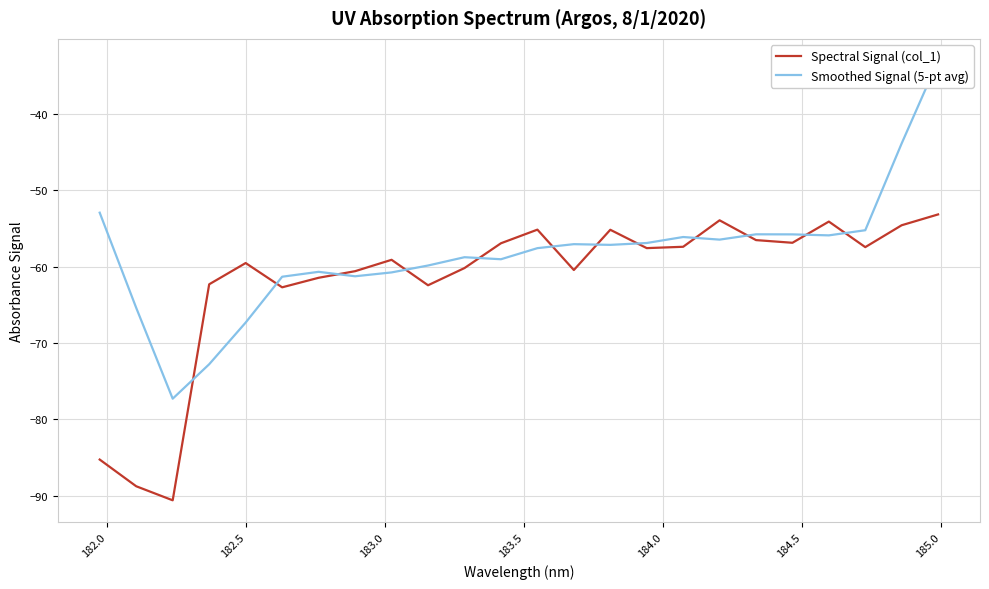

What is the smallest value displayed?

-90.6